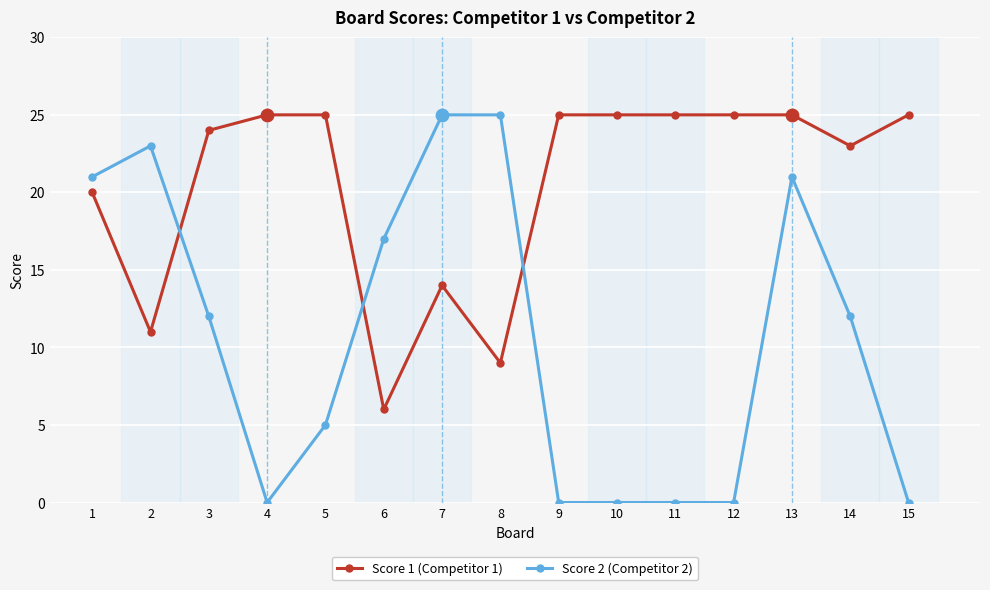

At which category is the sum across all series the highest?

13